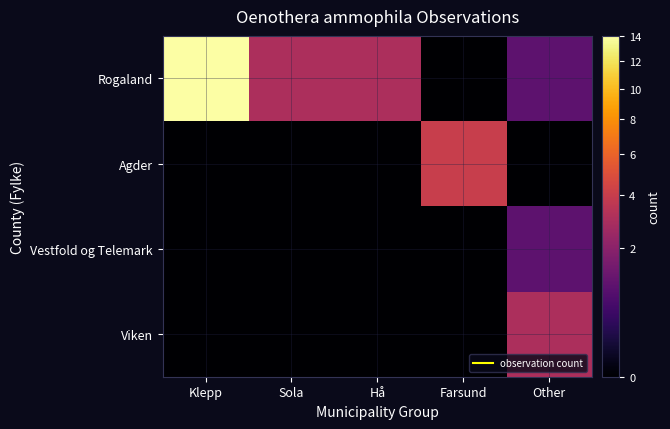

Which category has the highest value across all series?

Klepp